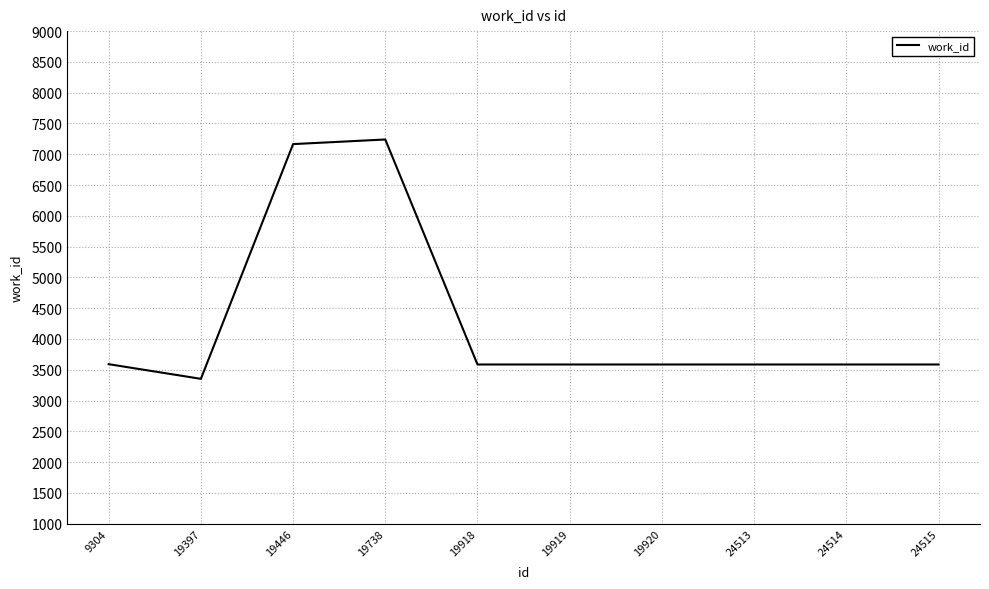

What is the ratio of the value at 19446 to the value at 9304?

2.0